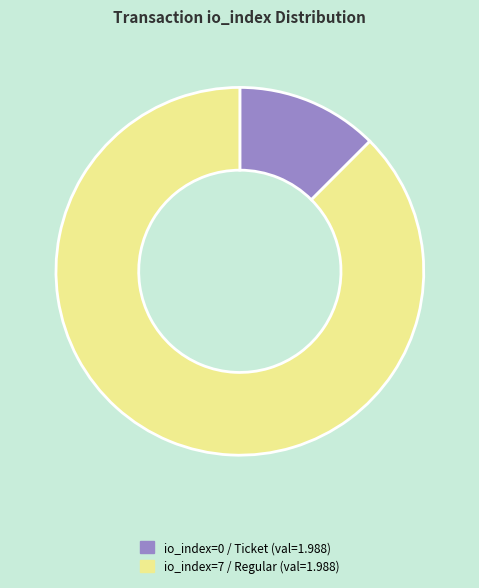

Is there a majority slice in this chart?

Yes